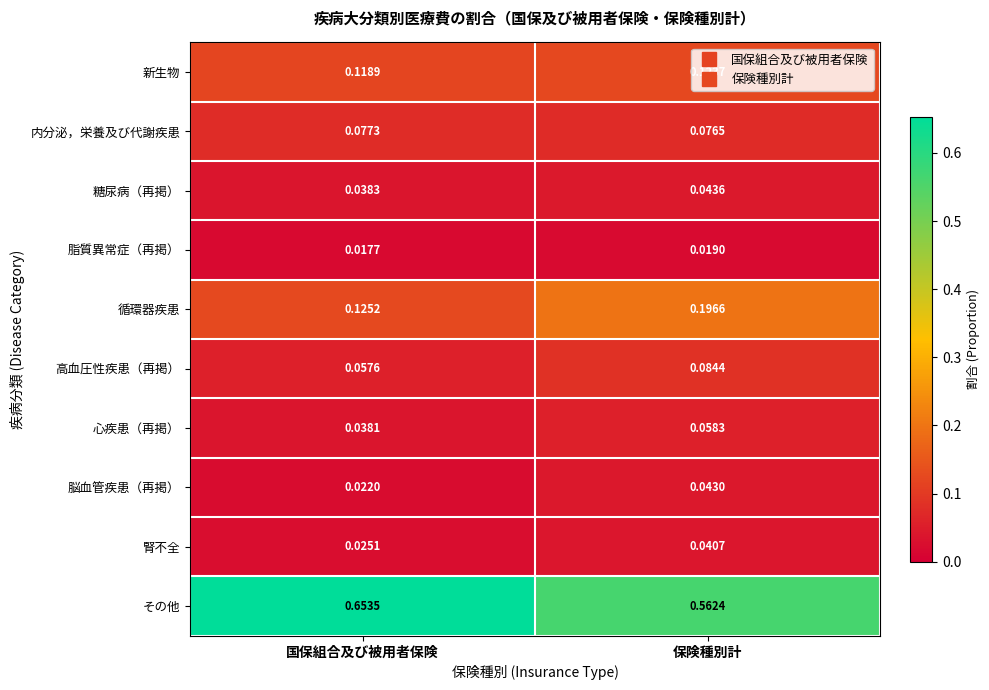

Is the value of 脂質異常症（再掲） at 保険種別計 greater than the value of 内分泌，栄養及び代謝疾患 at 国保組合及び被用者保険?

No